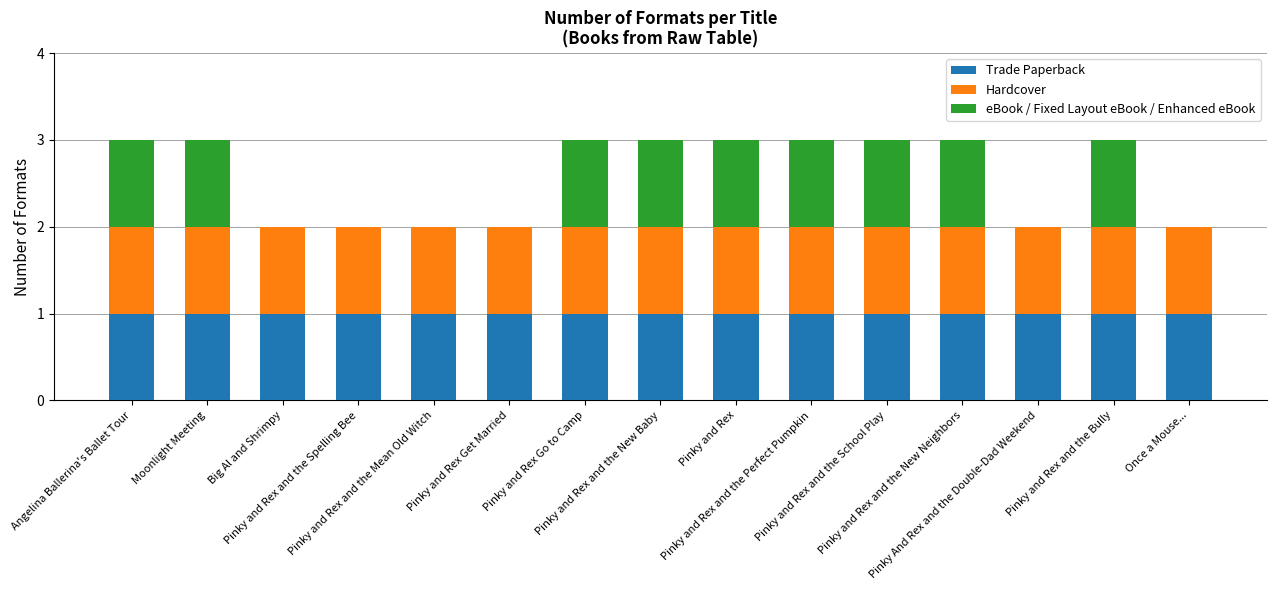

What is the sum of all Trade Paperback values?

15